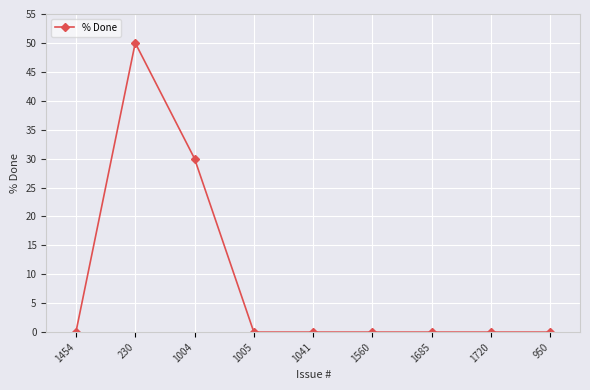

What is the difference between the values at 230 and 1005?

50